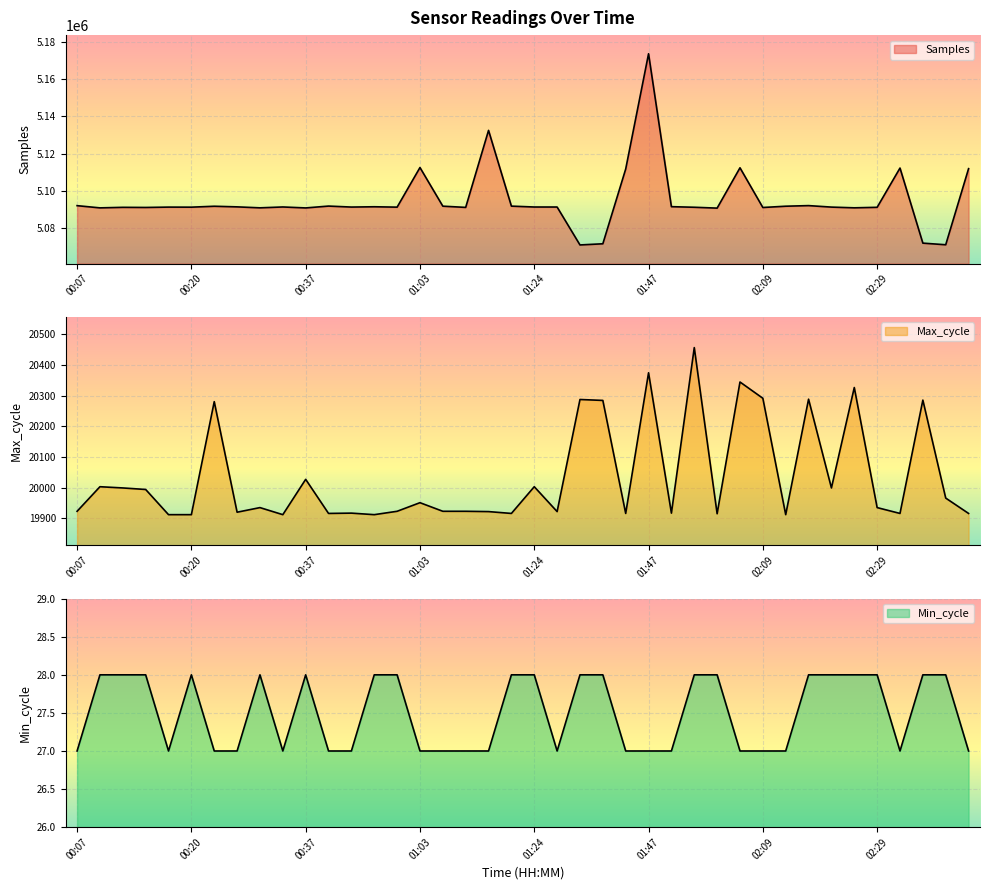

What value does the Samples series have at 02:18?

5092164